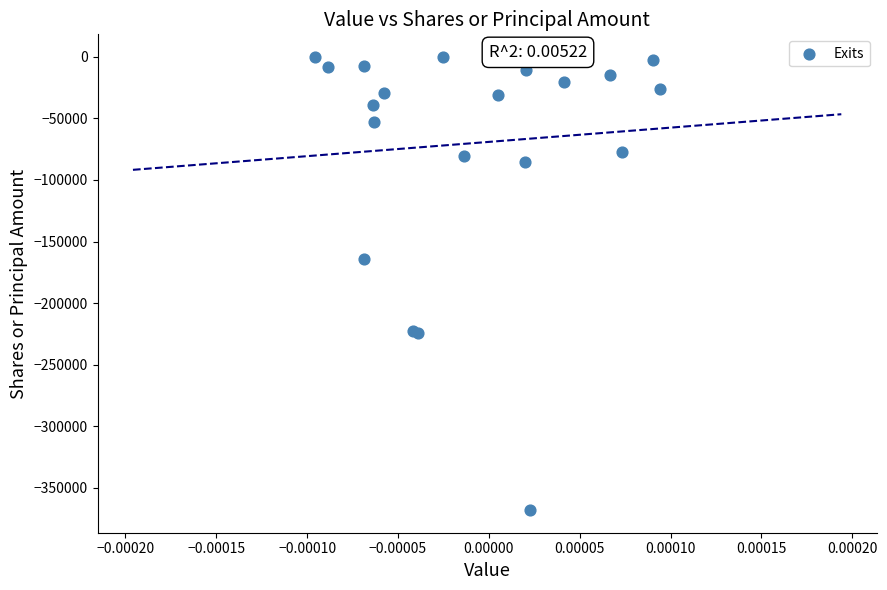

What Y value in the scatter plot is closest to -184098?

-164025